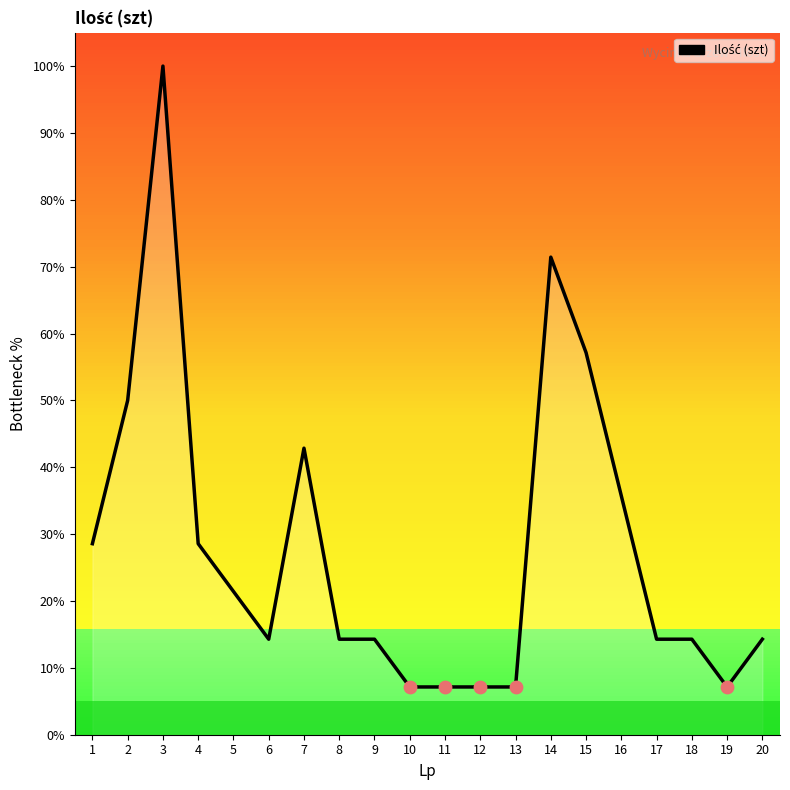

What is the change in value from 2 to 18?

-35.7